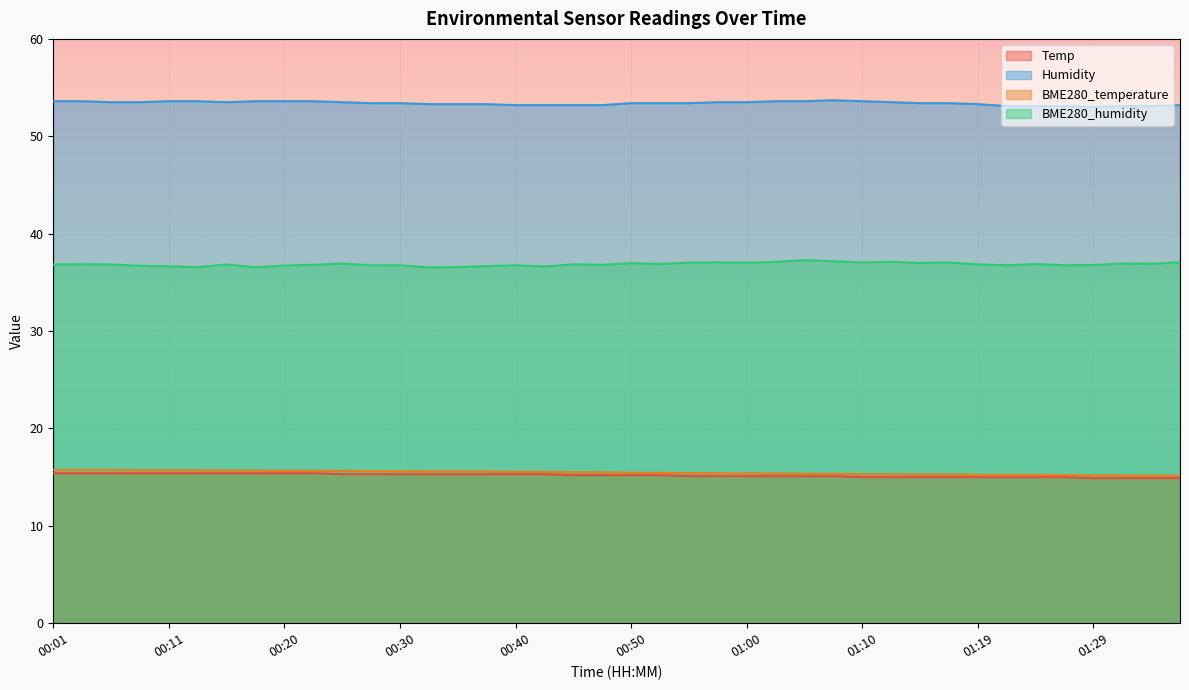

True or false: BME280_humidity and BME280_temperature cross at least once.

False